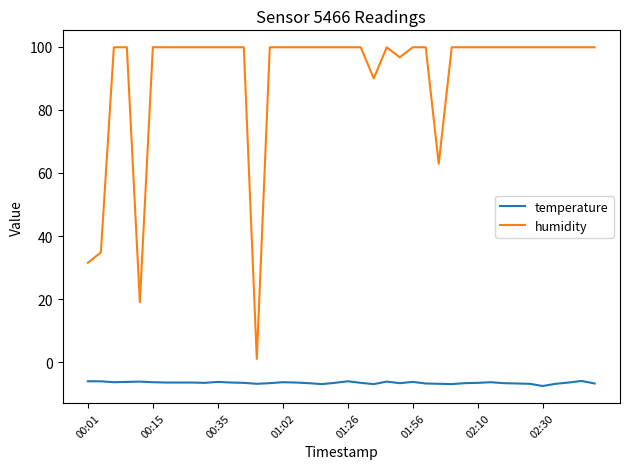

What is the smallest value displayed?

-7.6